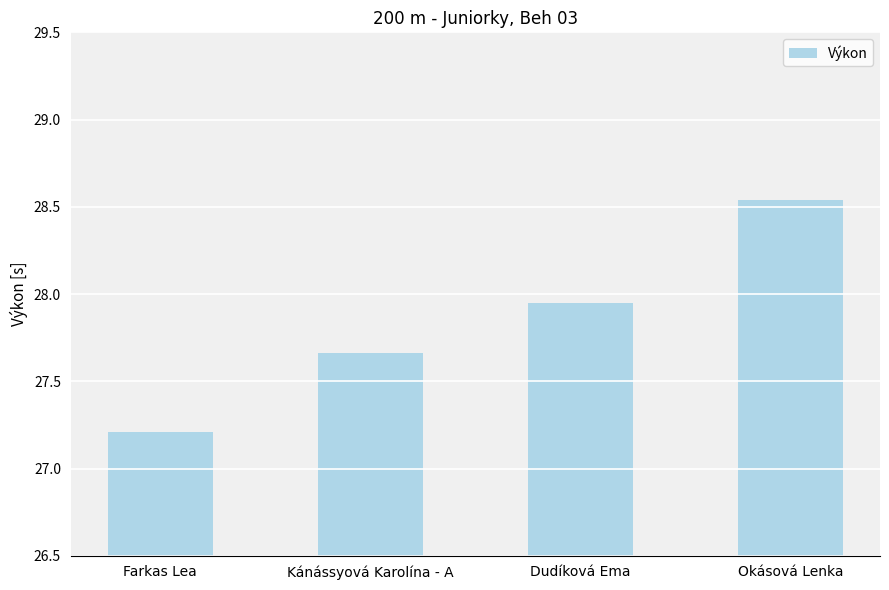

Approximately how many times larger is the value at Okásová Lenka compared to Dudíková Ema?

1.0